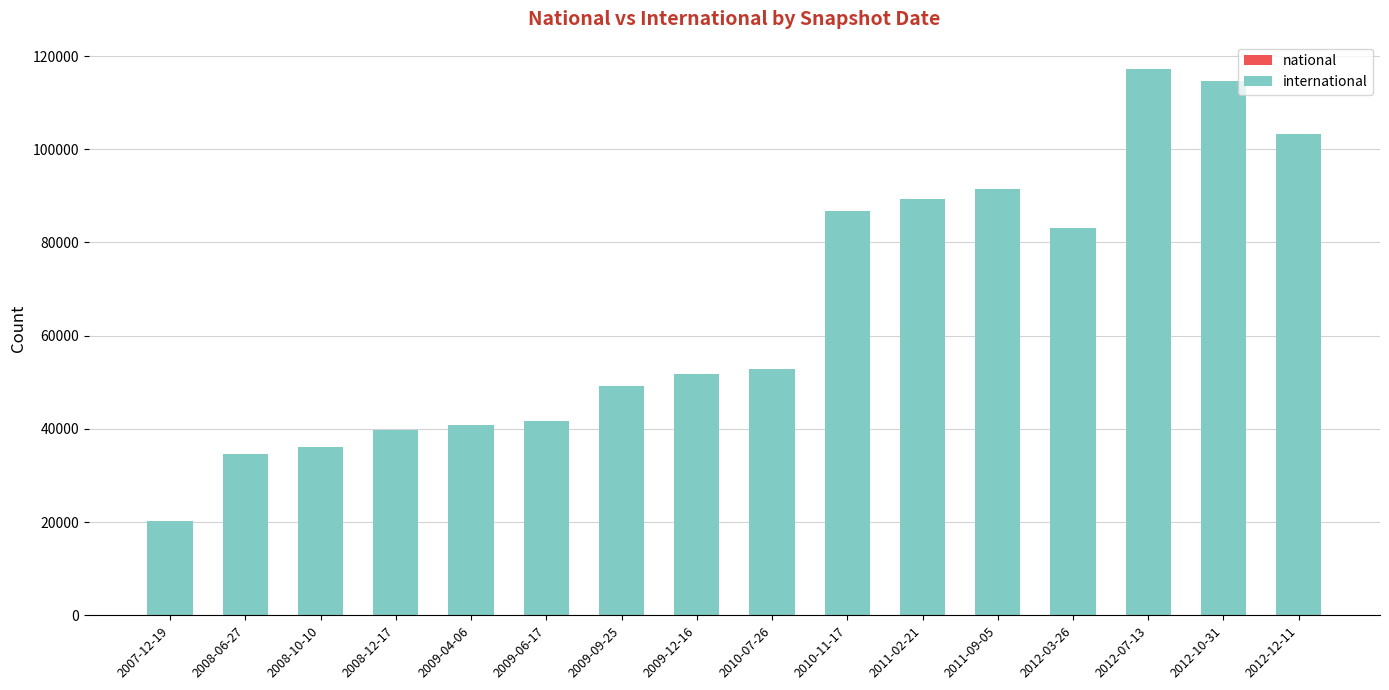

The value at 2010-11-17 is 47704. True or false?

False